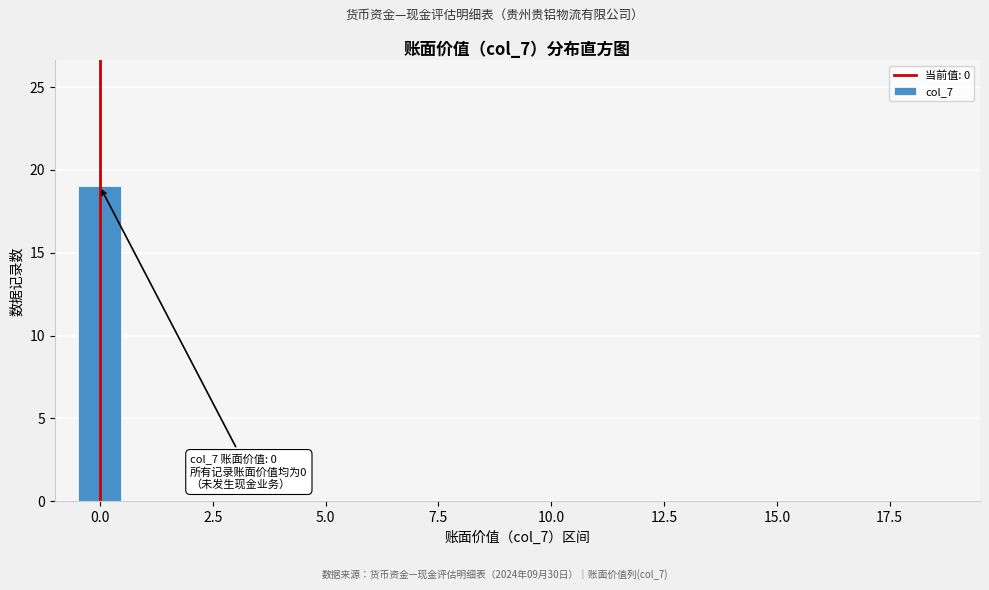

Read against the x-axis, roughly where is the centre of the tallest bar?

0.0